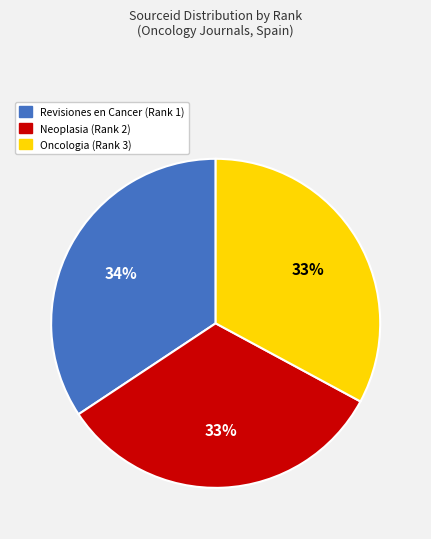

Which has a higher value, Oncologia (Rank 3) or Revisiones en Cancer (Rank 1)?

Revisiones en Cancer (Rank 1)